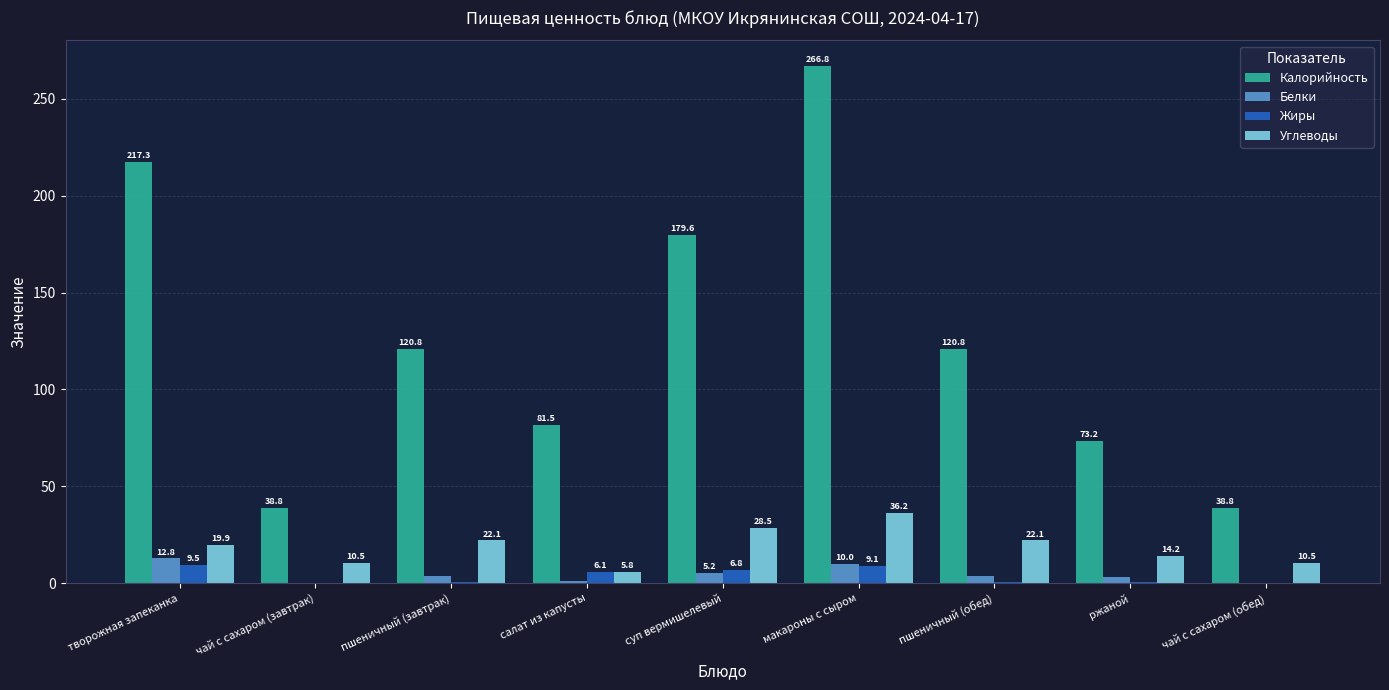

At which label does Калорийность reach its peak?

макароны с сыром